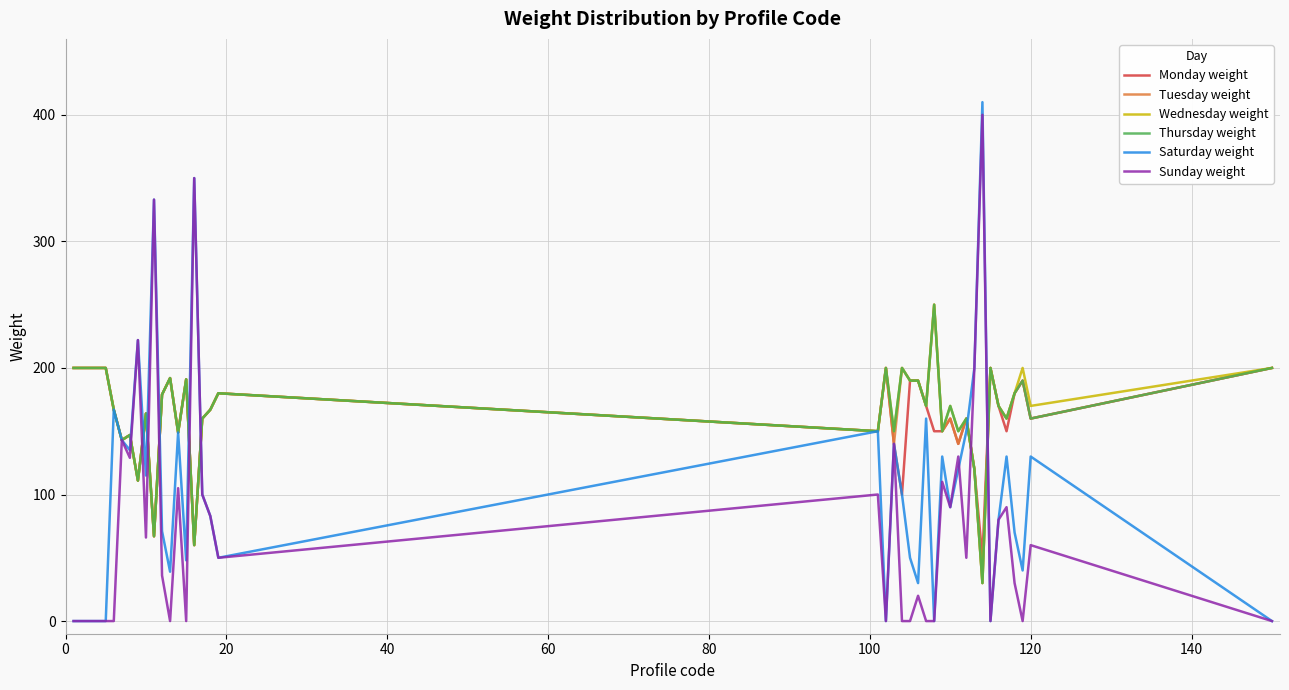

Which series has the largest range (max minus min)?

Saturday weight